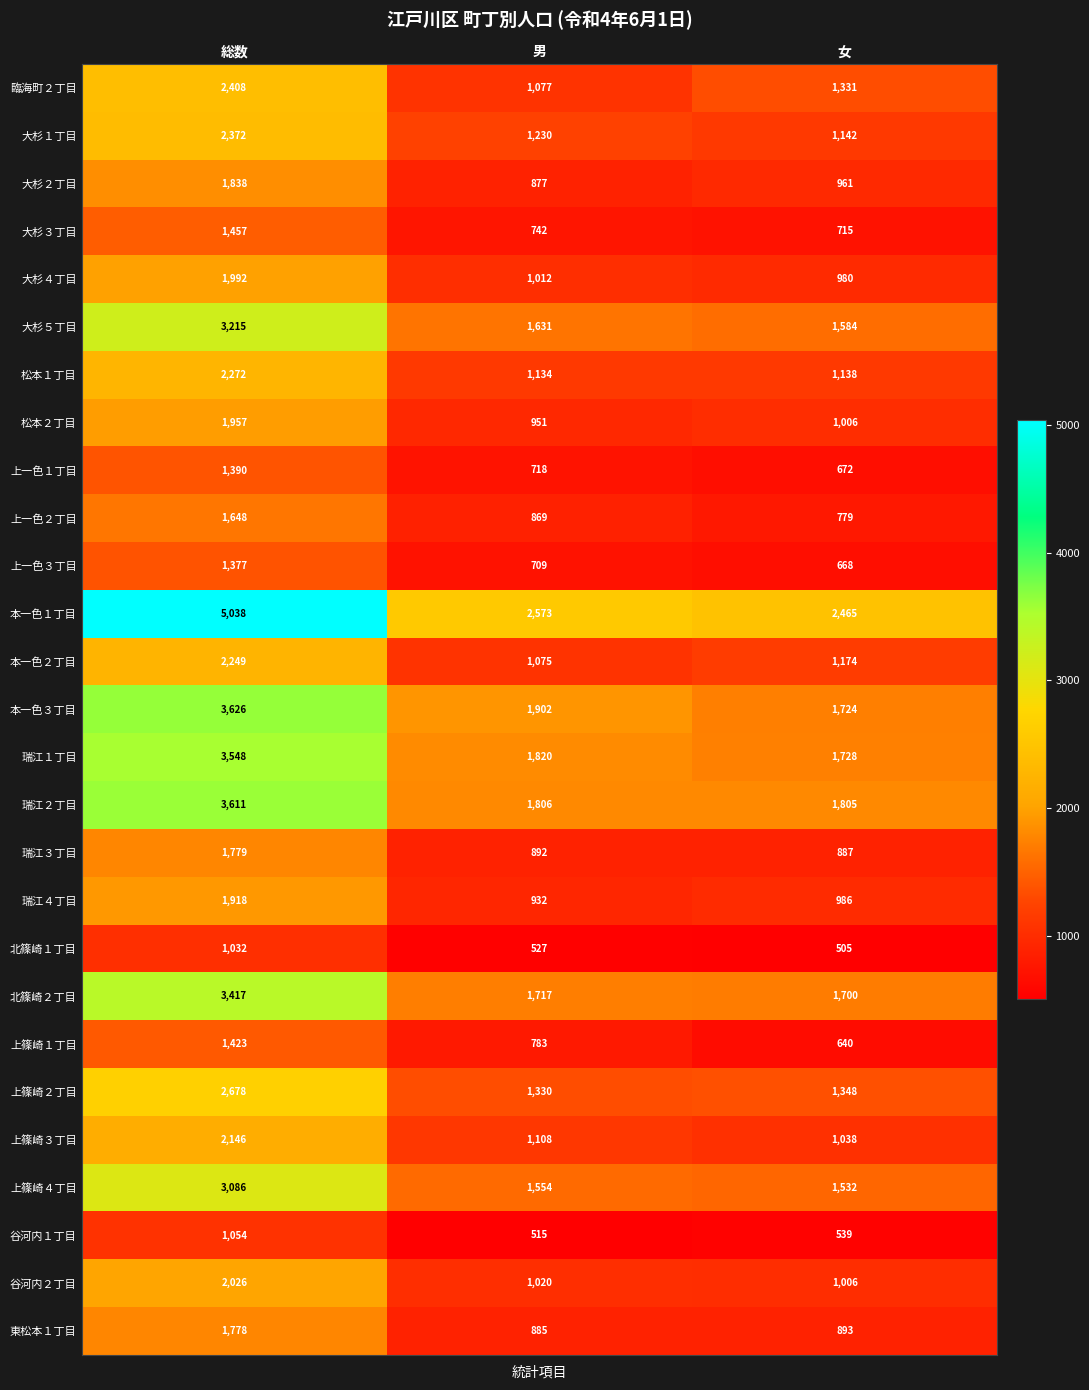

At which label is 上篠崎４丁目 closest to 2309?

男